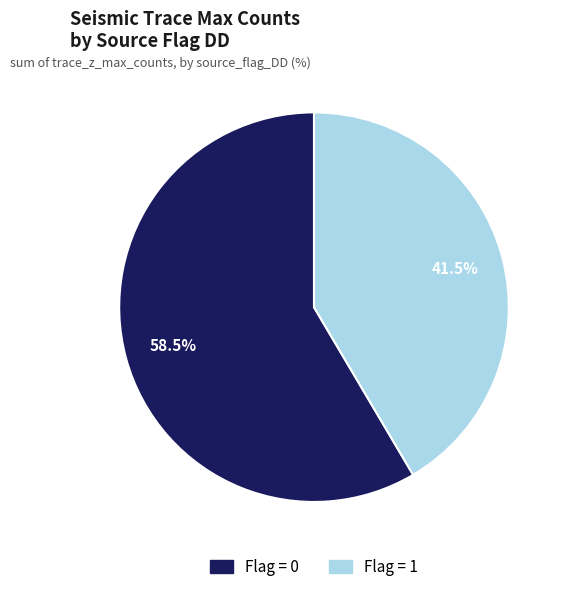

What is the ratio of the value at Flag = 1 to the value at Flag = 0?

0.7